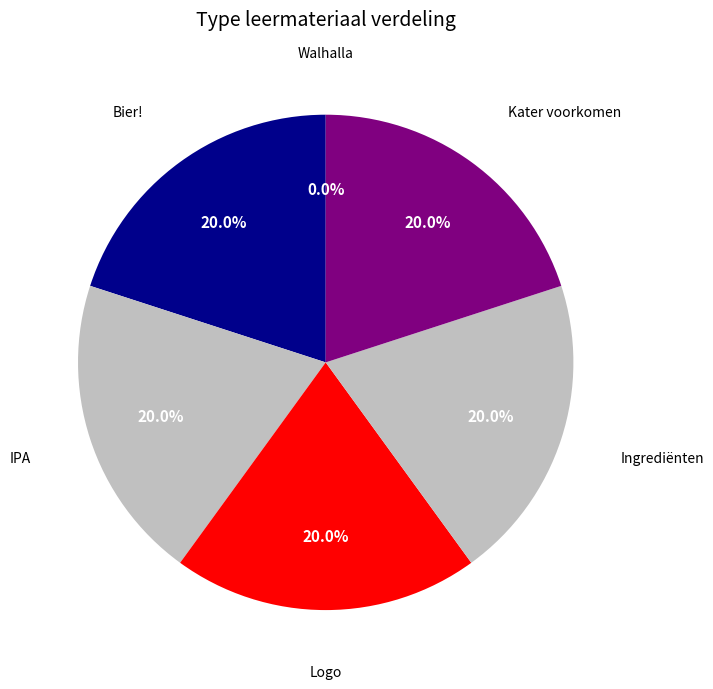

To the nearest percent, what is the difference between the largest and smallest slice percentages?

20%